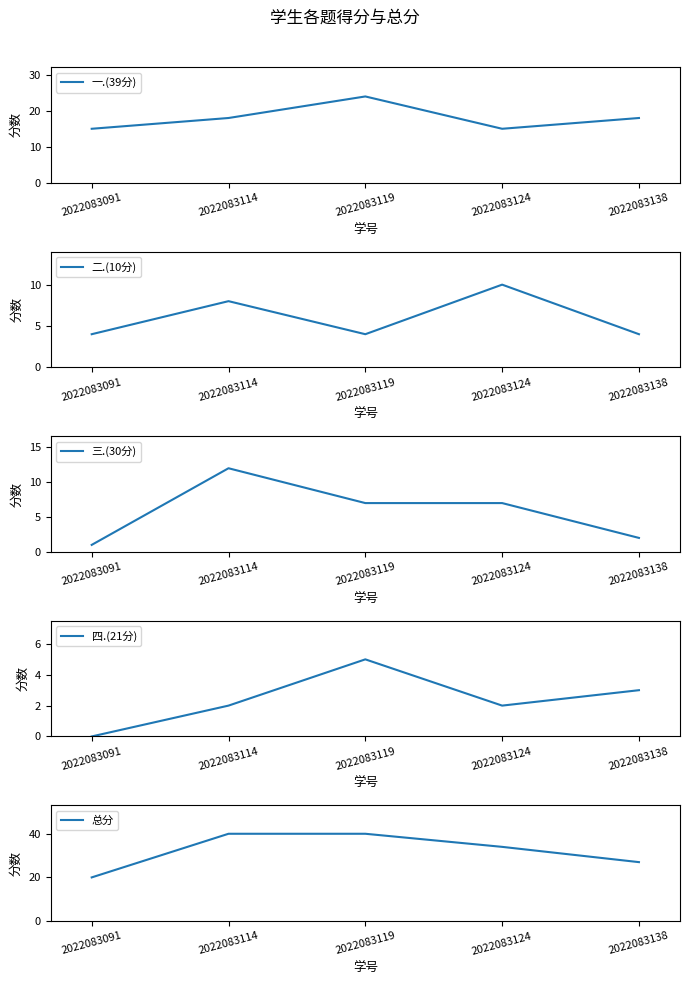

How many lines are shown in the chart?

5